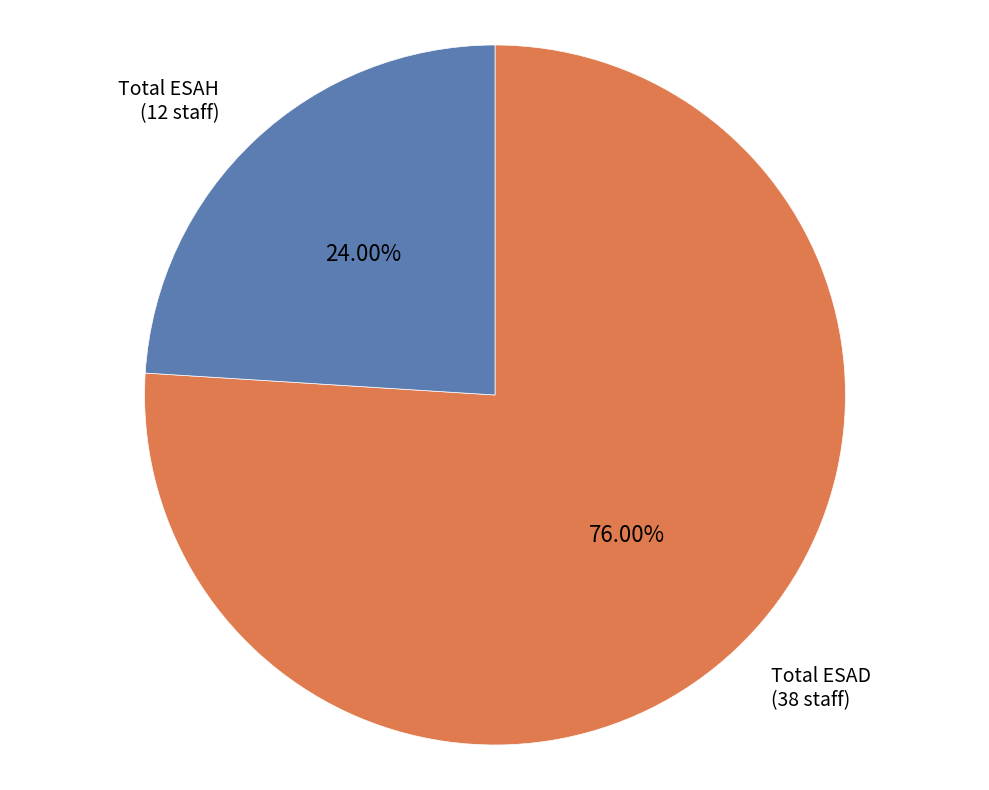

Rank the categories by value from lowest to highest.

Total ESAH, Total ESAD